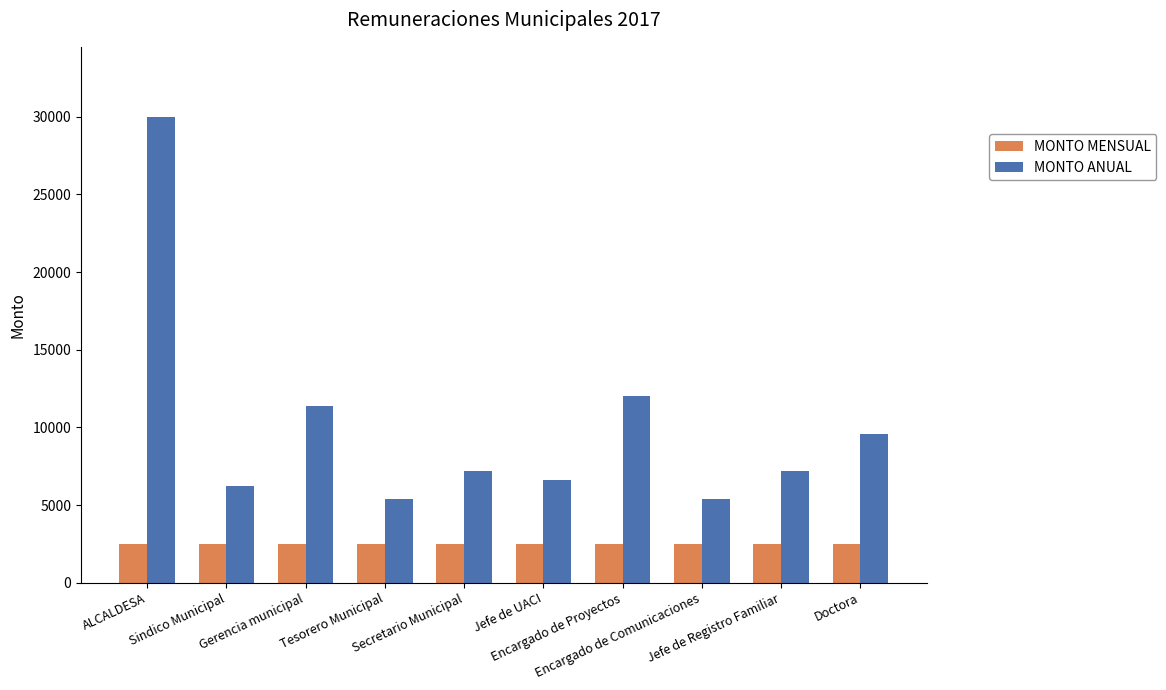

What is the total value across all series at Jefe de UACI?

9100